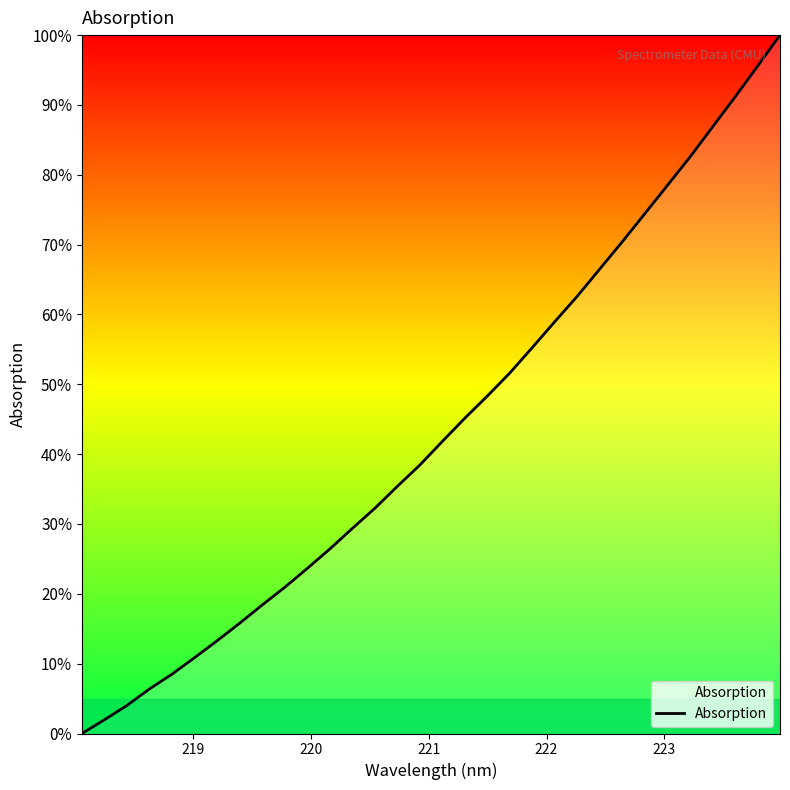

How many distinct data groups are displayed?

1